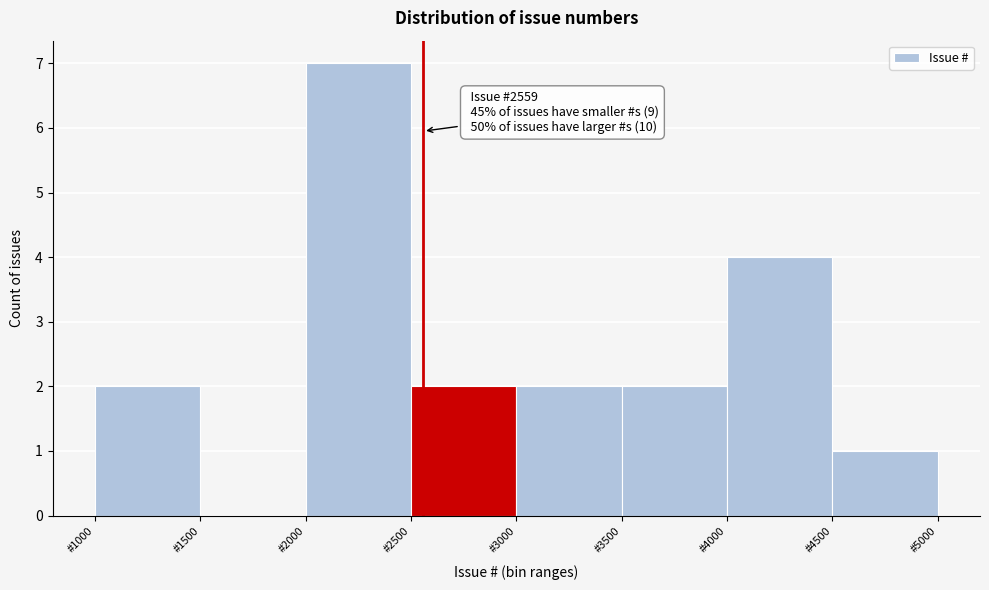

Which range on the x-axis has the tallest bar?

2000 to 2500